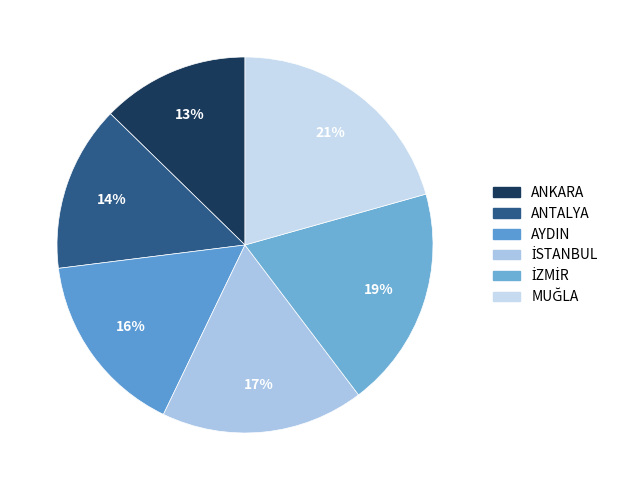

To the nearest percent, what is the average slice percentage?

17%